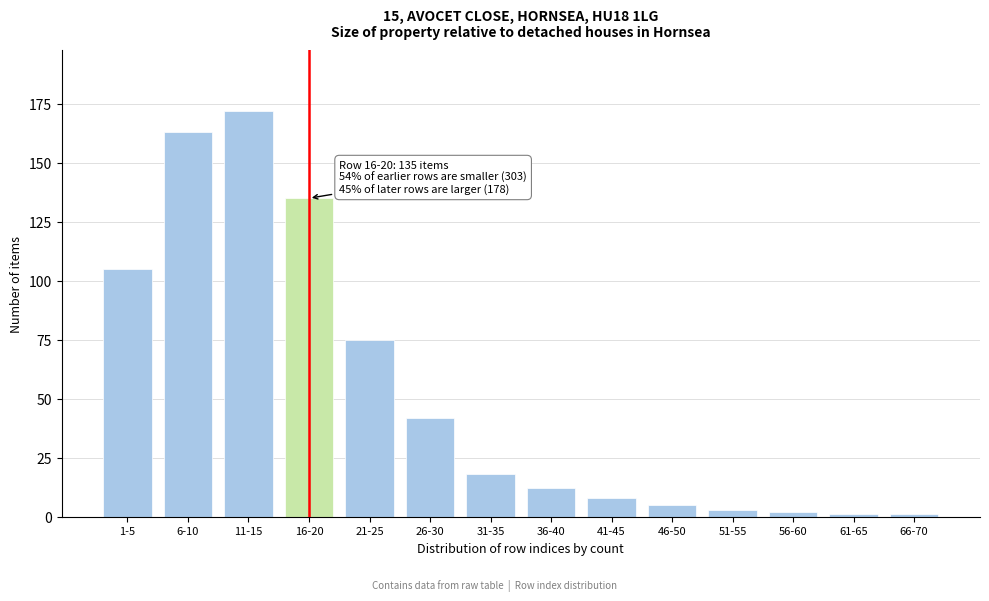

Reading left to right, list all the values displayed in this chart.

1-5=105	6-10=163	11-15=172	16-20=135	21-25=75	26-30=42	31-35=18	36-40=12	41-45=8	46-50=5	51-55=3	56-60=2	61-65=1	66-70=1